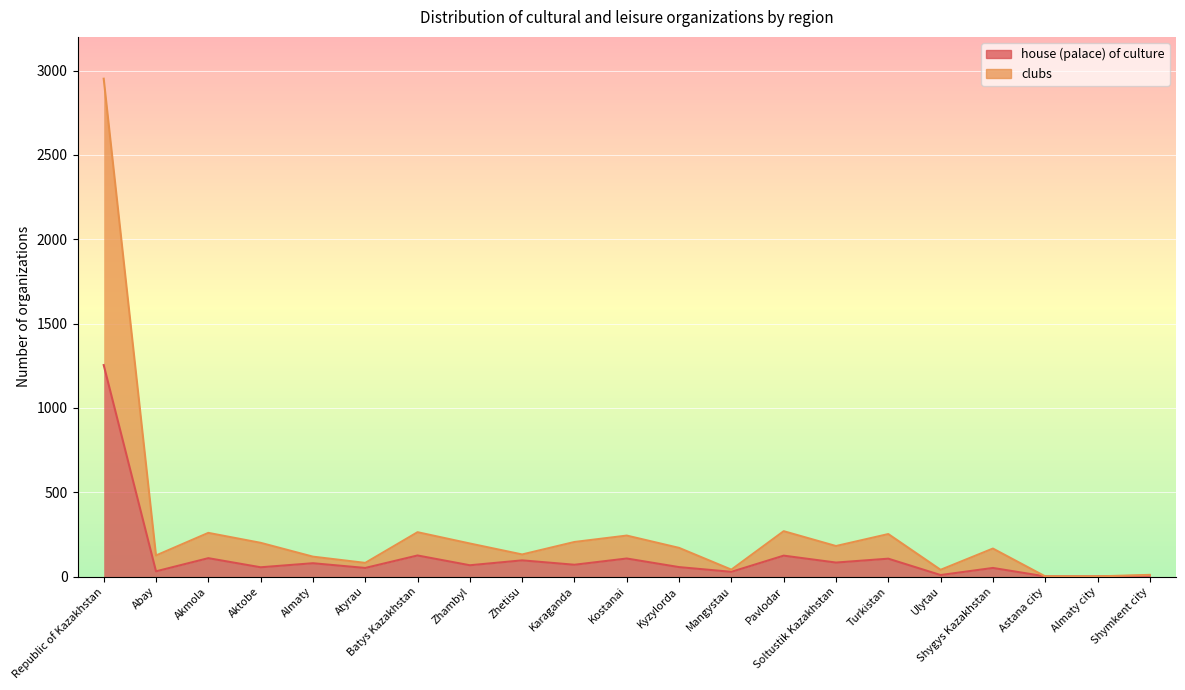

How many series are shown in this chart?

2